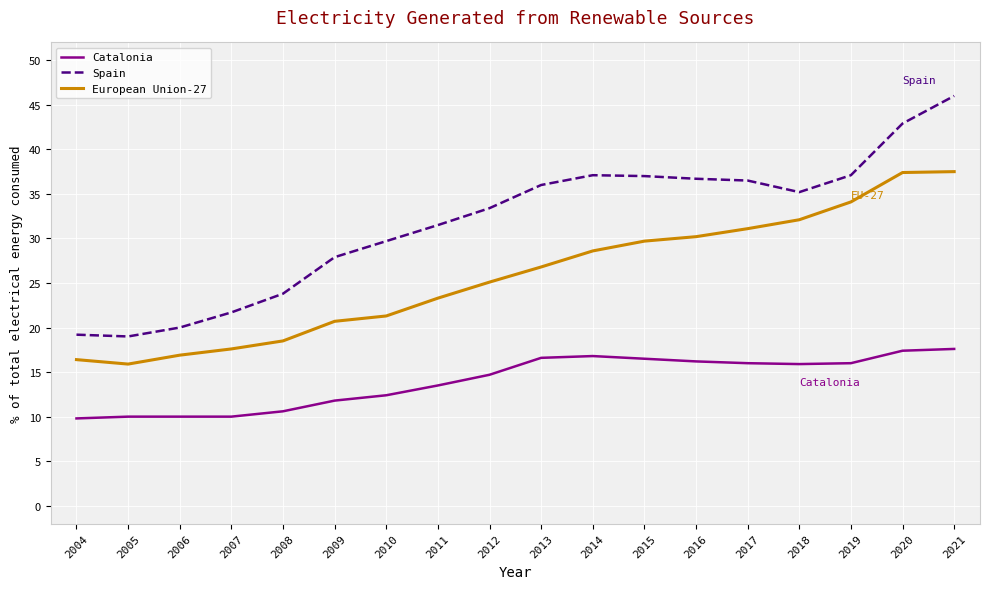

List the series in order of their overall mean, highest first.

Spain, European Union-27, Catalonia